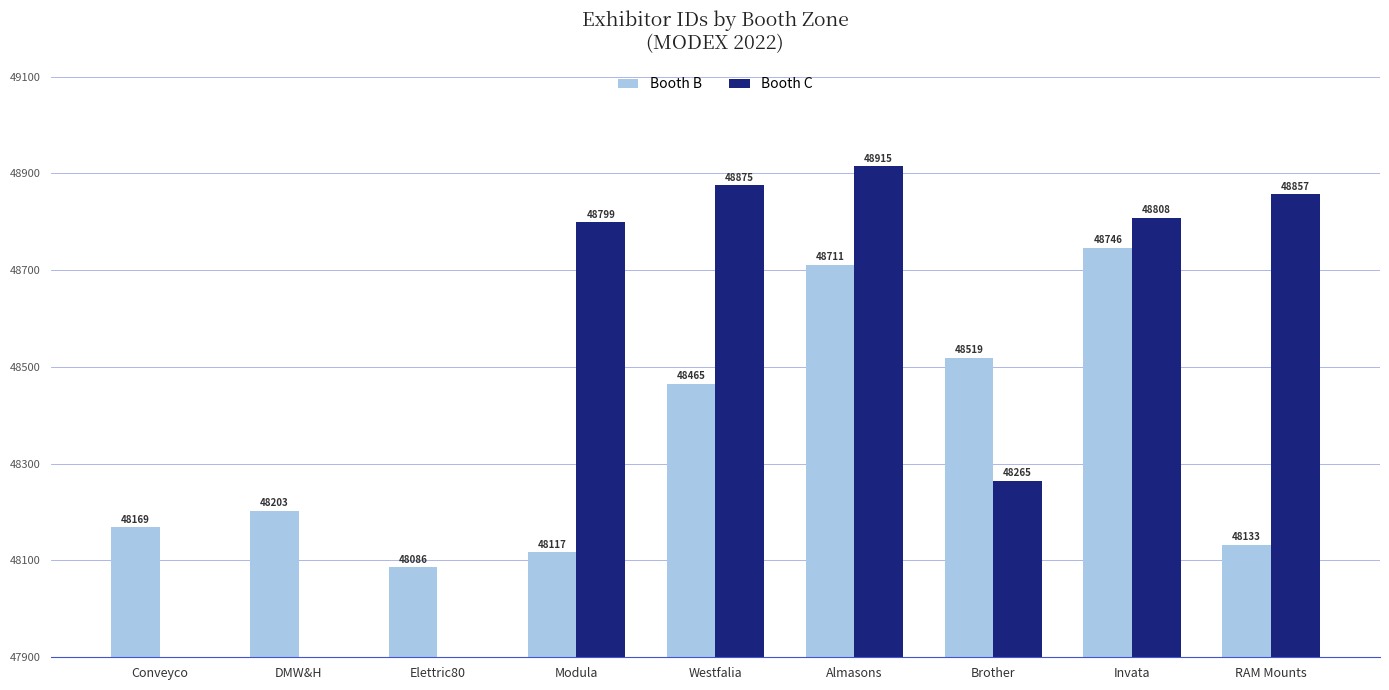

Which has a higher value, Invata or Almasons?

Invata